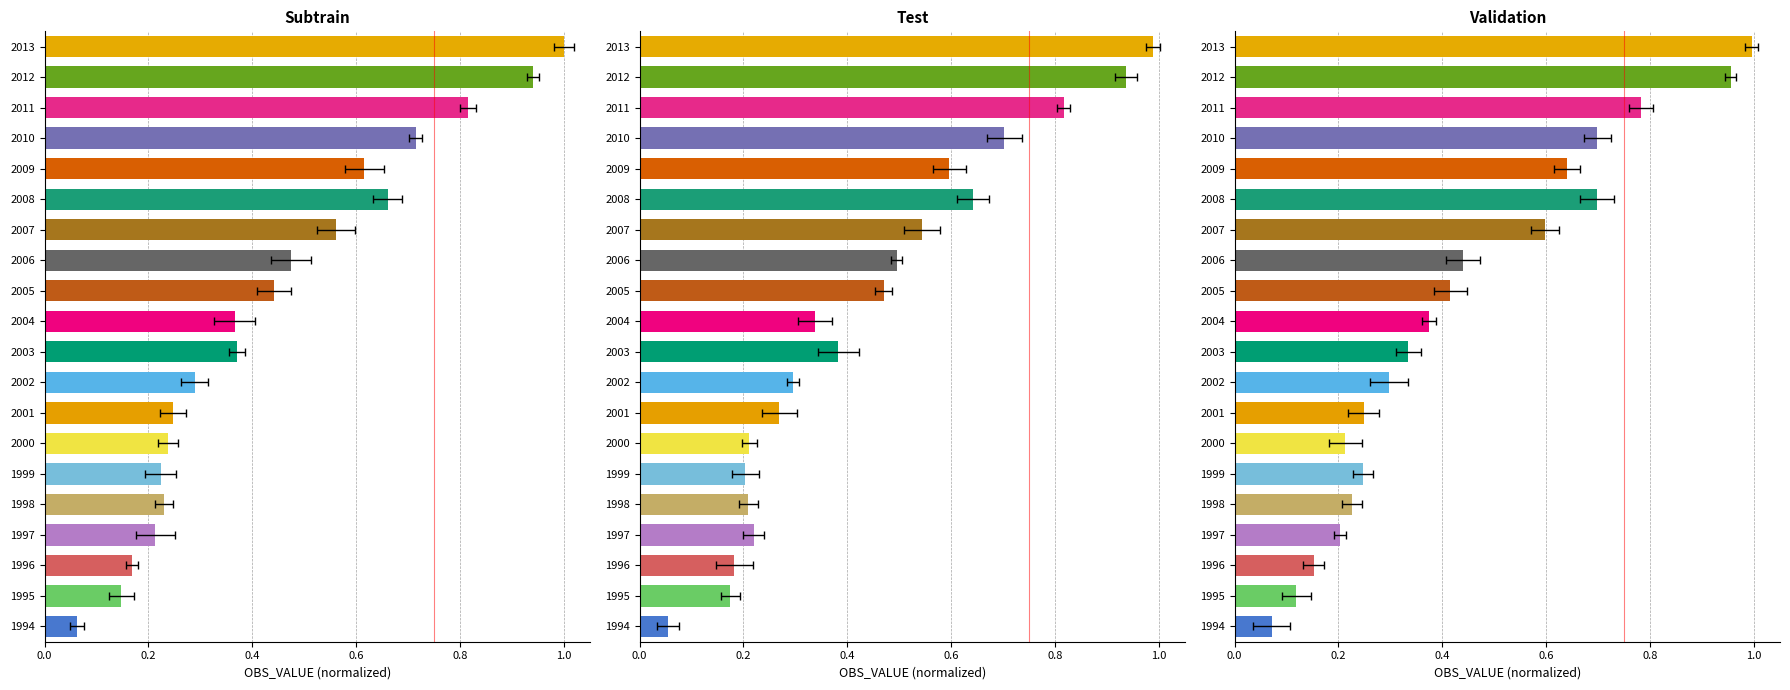

What is the difference between the maximum and second lowest values?

0.9